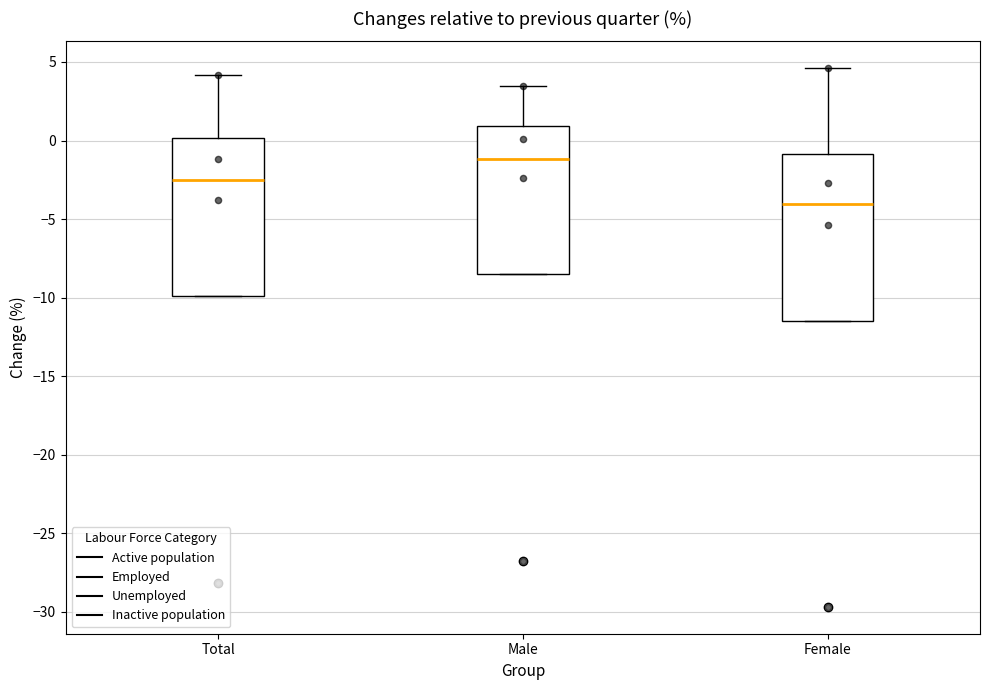

Which box has the lowest median line?

Female